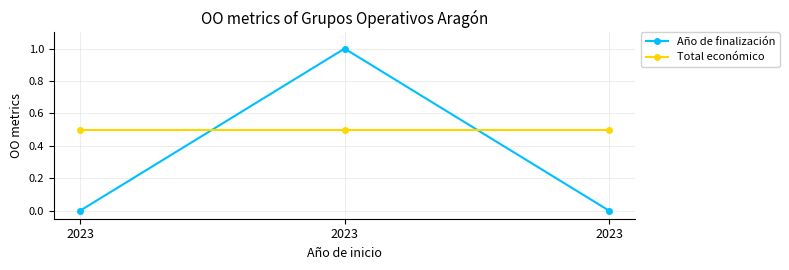

The value of Total económico at 2023 is 0.5. True or false?

True